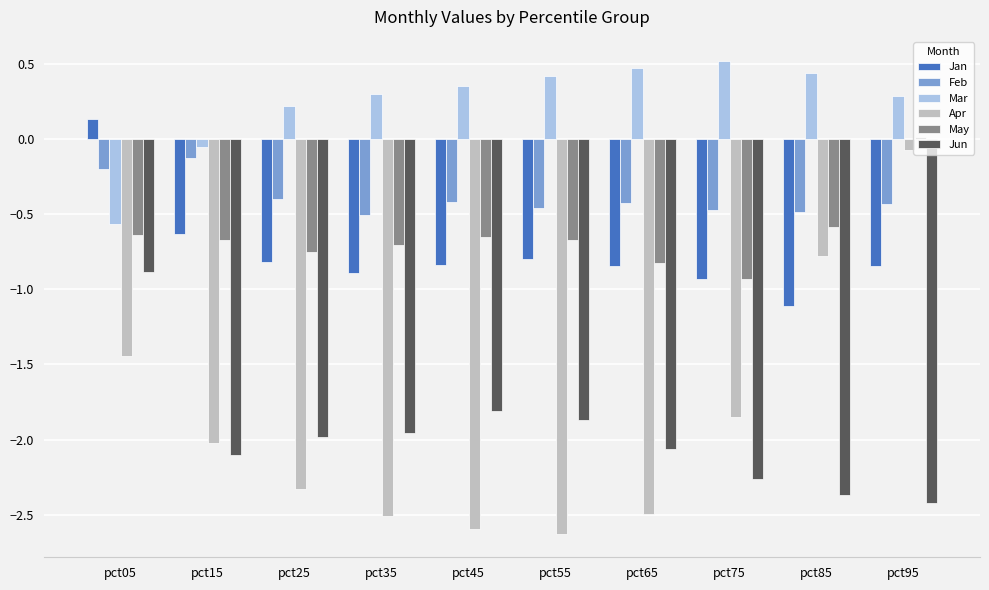

How many series are shown in this chart?

6